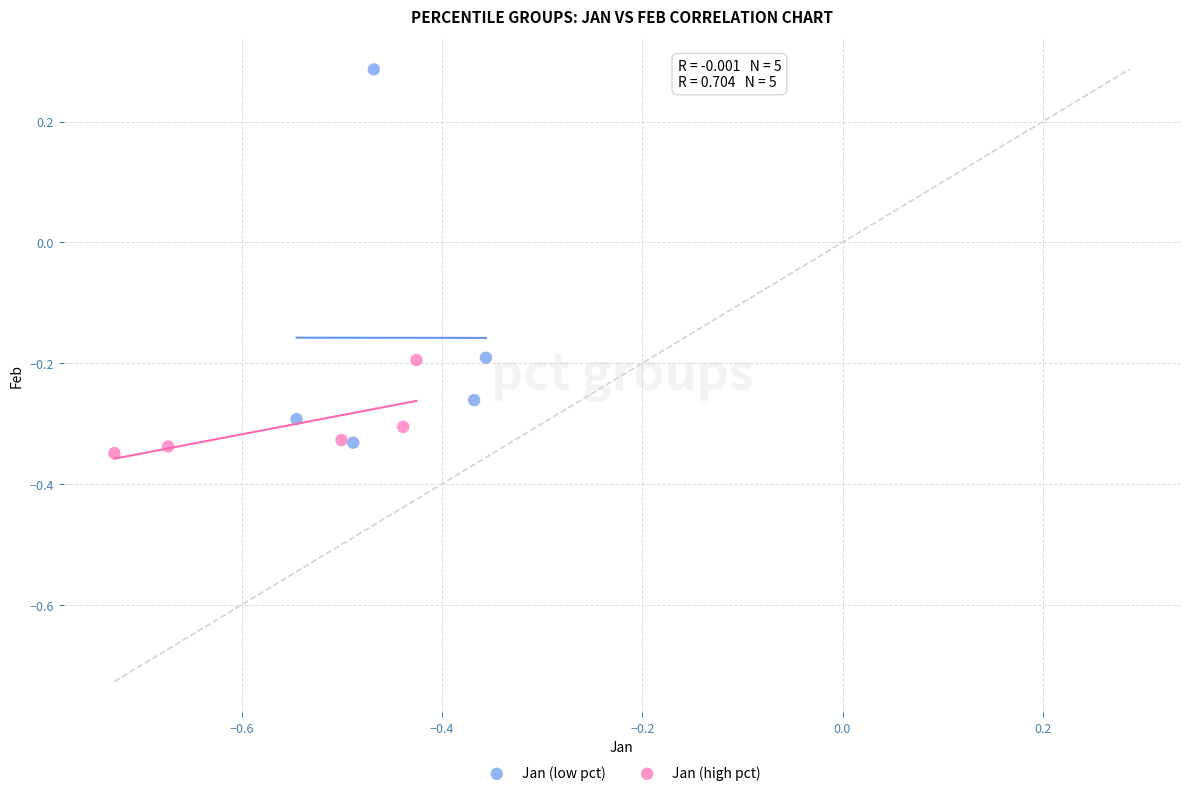

Which series has the widest spread of Y values?

Jan (low pct)